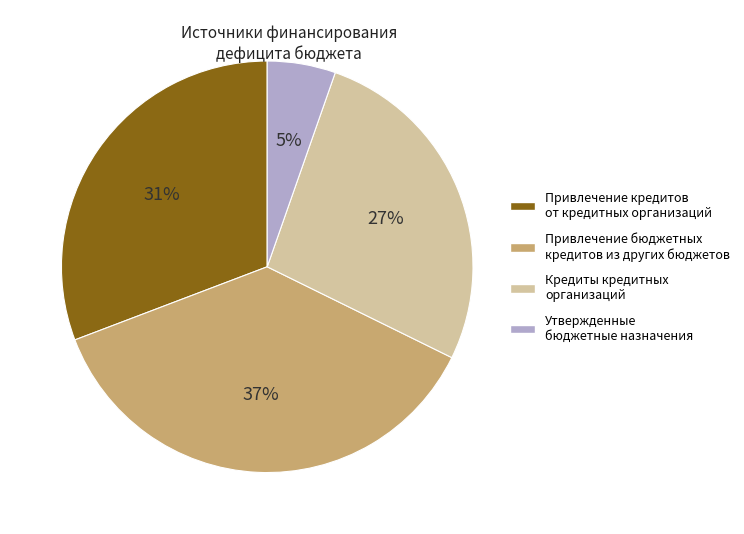

What percentage is the Привлечение кредитов от кредитных организаций slice, to the nearest percent?

31%